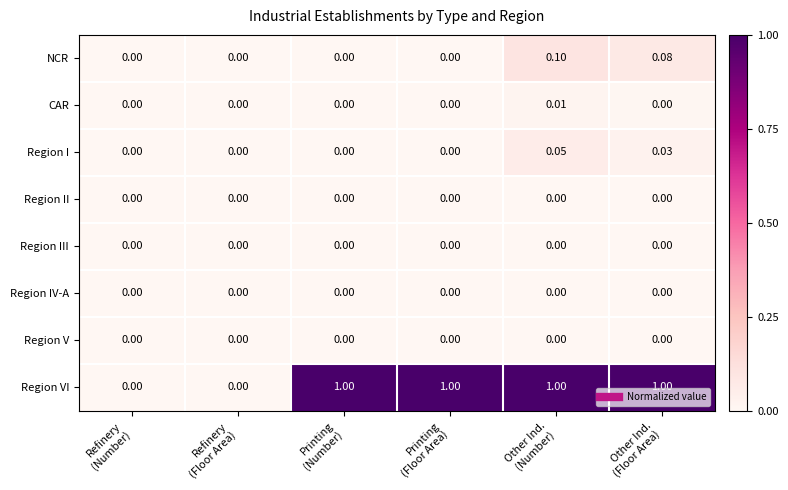

Which series has the largest range (max minus min)?

Region VI